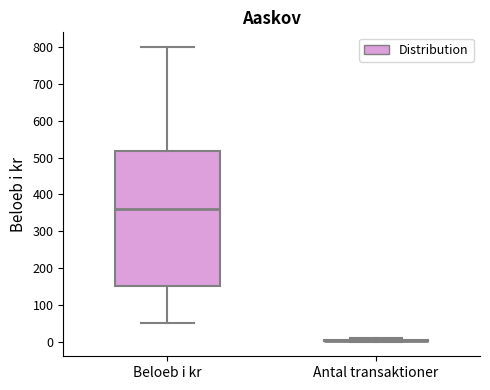

Where does the median line of the box for Beloeb i kr sit on the y-axis? The values are not printed on the chart, so give them approximately, as read against the axis.

360